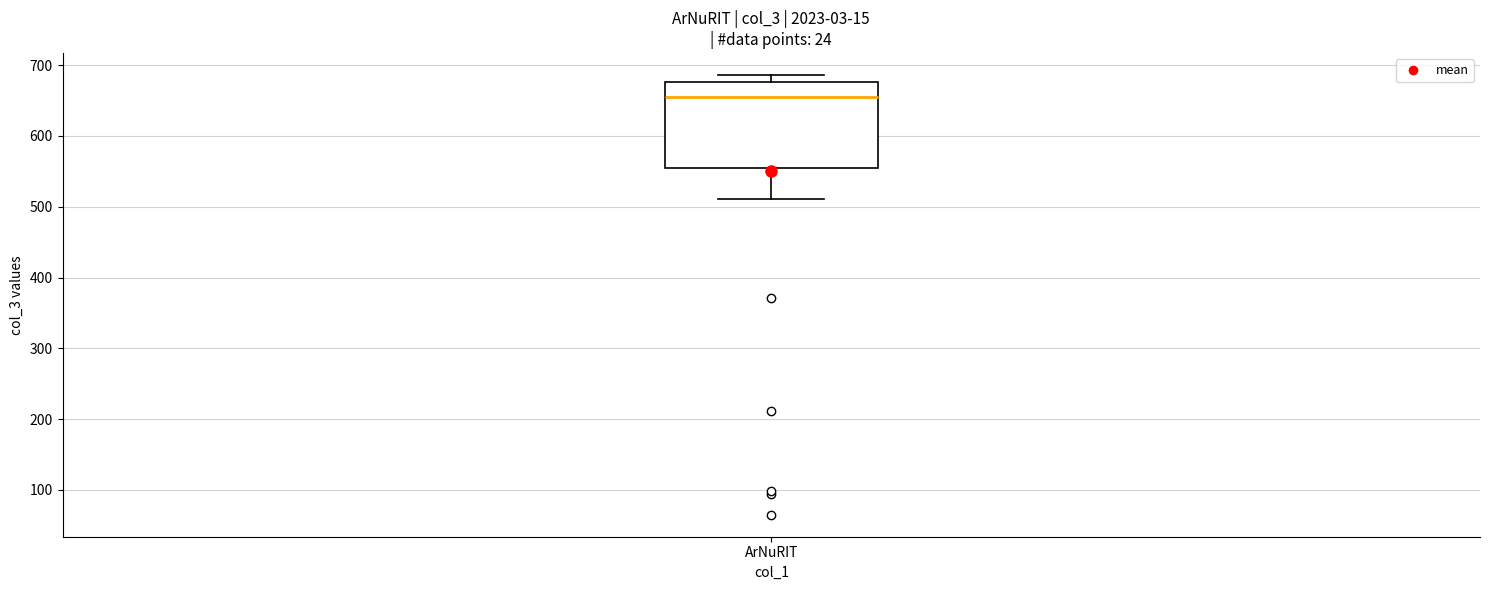

Transcribe this box plot: give where the median line is, the range the box spans, and where the two whiskers end, as read against the y-axis. The values are not printed on the chart, so give them approximately, as read against the axis.

median 660, box 550 to 680, whiskers 510 to 690